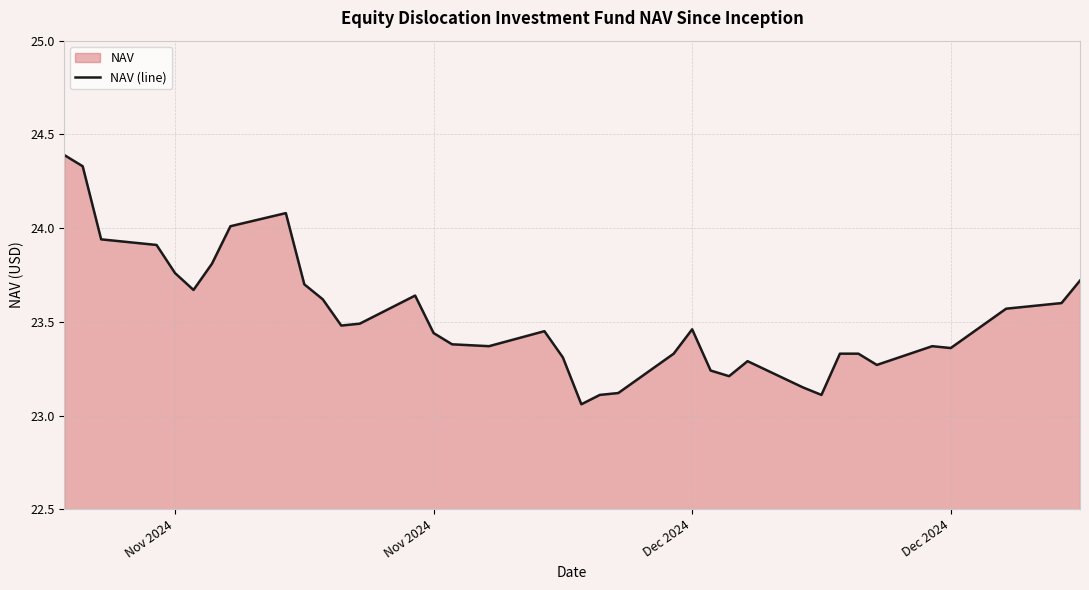

Reading left to right, extract all data points from this chart.

24.4	24.3	23.9	23.9	23.8	23.7	23.8	24.0	24.1	23.7	23.6	23.5	23.5	23.6	23.4	23.4	23.4	23.4	23.3	23.1	23.1	23.1	23.3	23.5	23.2	23.2	23.3	23.1	23.1	23.3	23.3	23.3	23.4	23.4	23.6	23.6	23.7